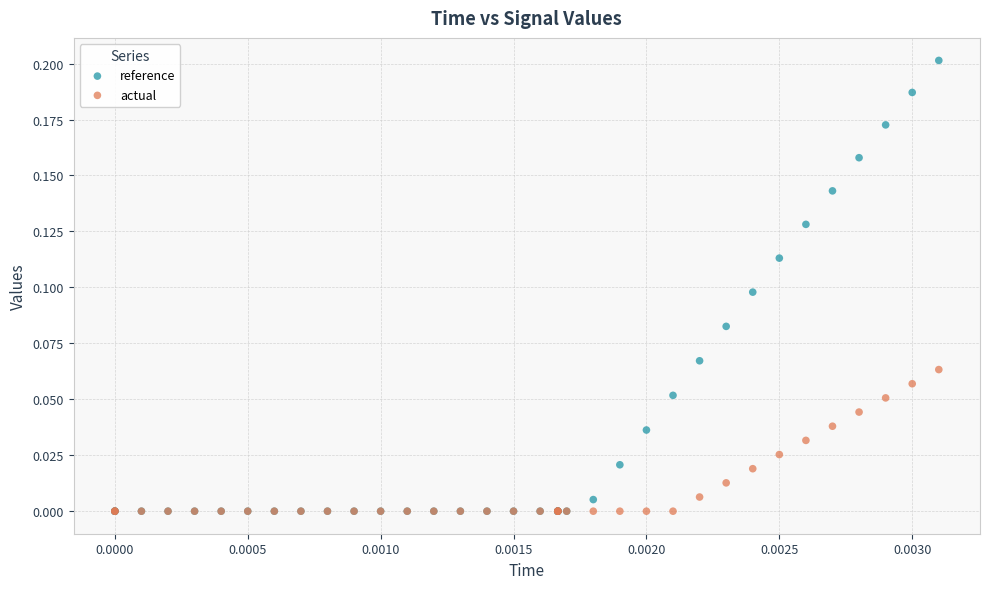

What are all the series names shown in the legend?

reference, actual